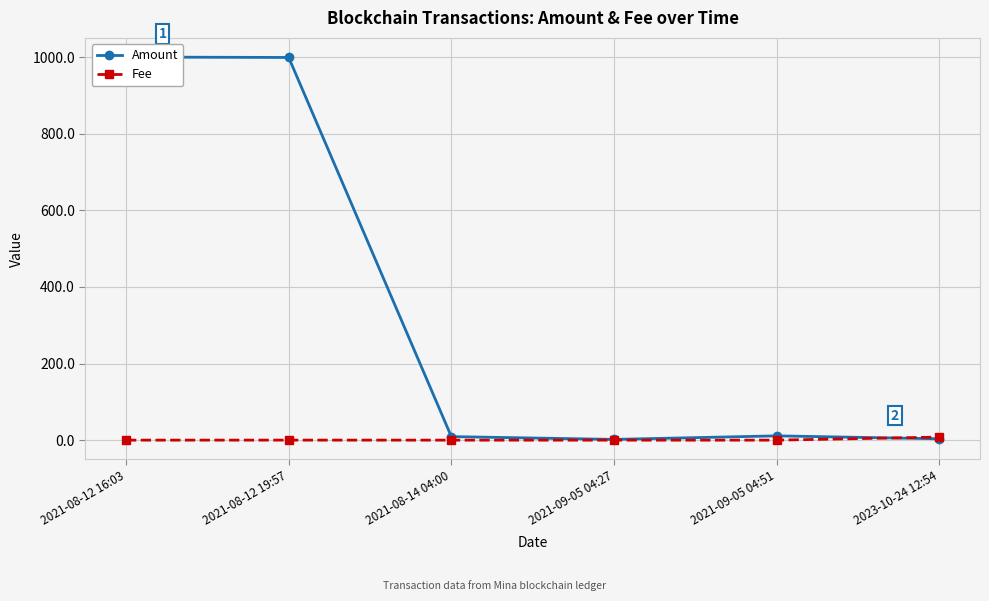

After their last crossing, which series has the higher values: Amount or Fee?

Fee